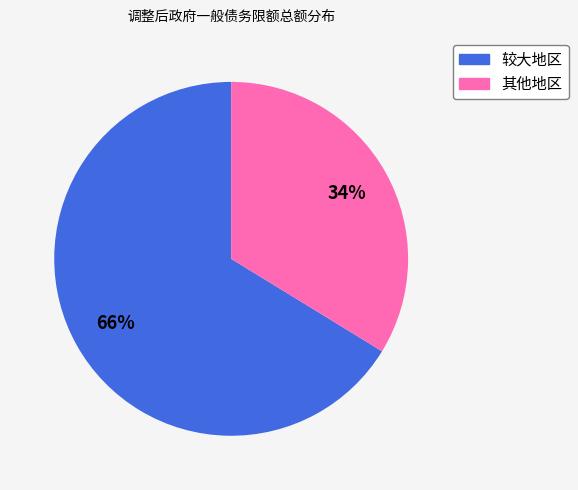

To the nearest percent, what is the average slice percentage?

50%